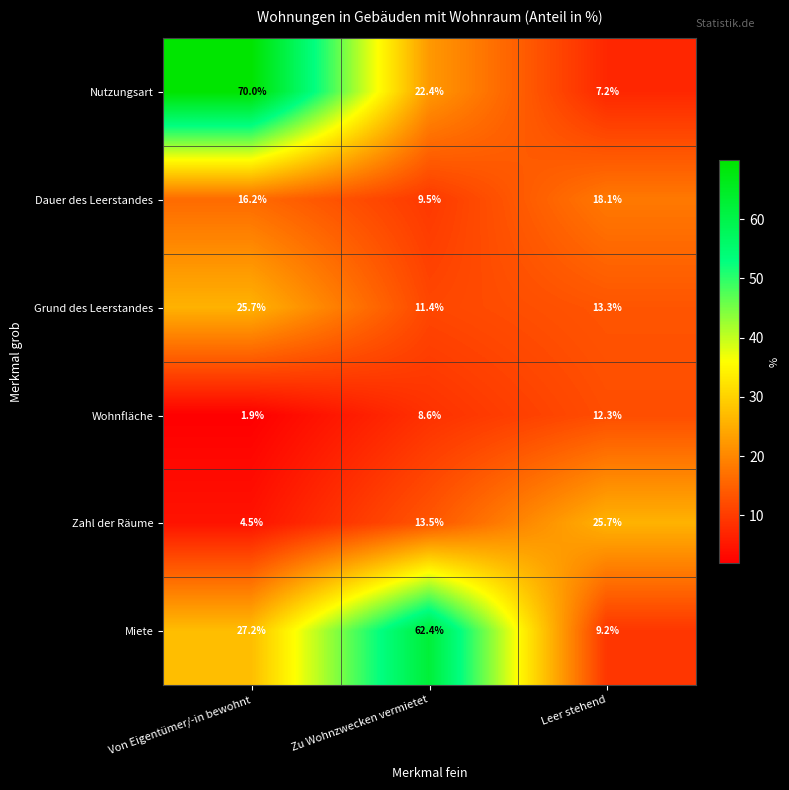

What is the maximum value for Grund des Leerstandes?

25.7